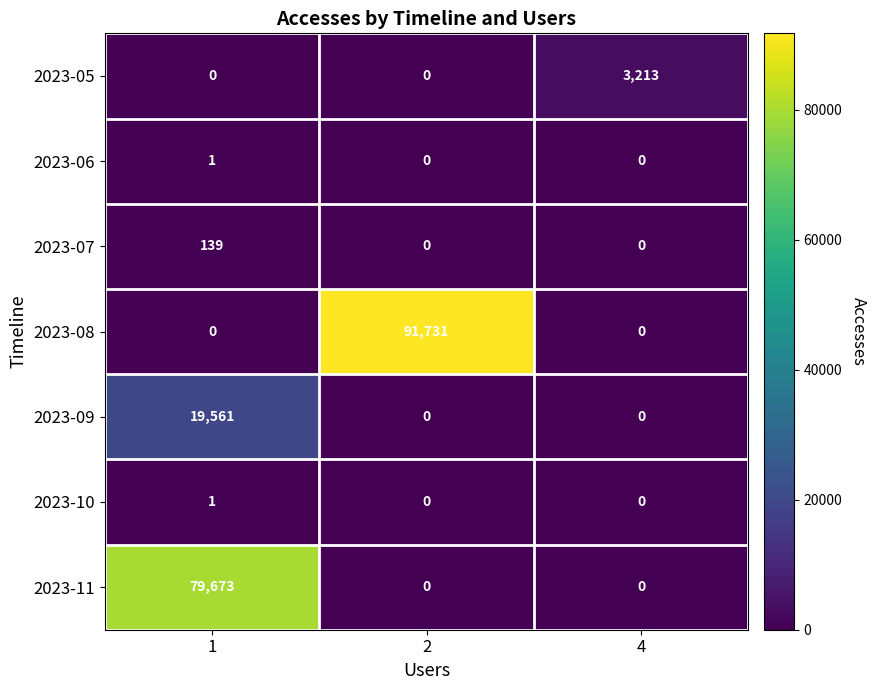

What is the difference between the highest and lowest values at 4?

3213